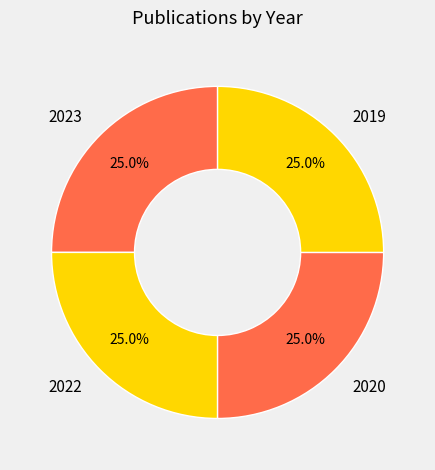

How many slices are in this pie chart?

4